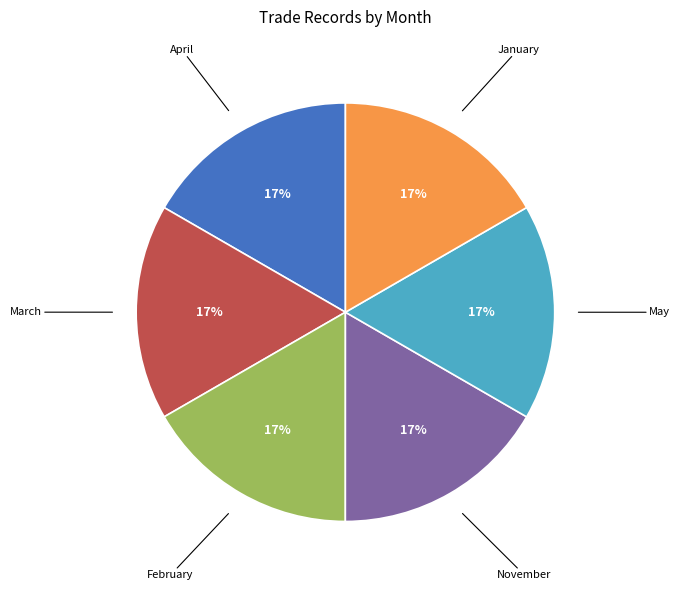

Is there a majority slice in this chart?

No